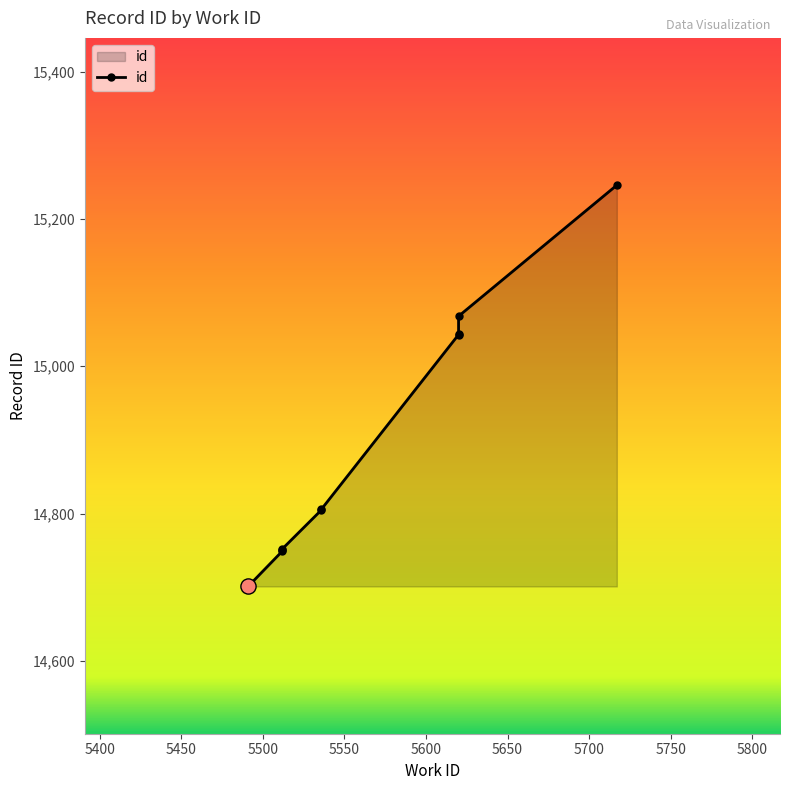

Which has a higher value, 5550 or 5400?

5550